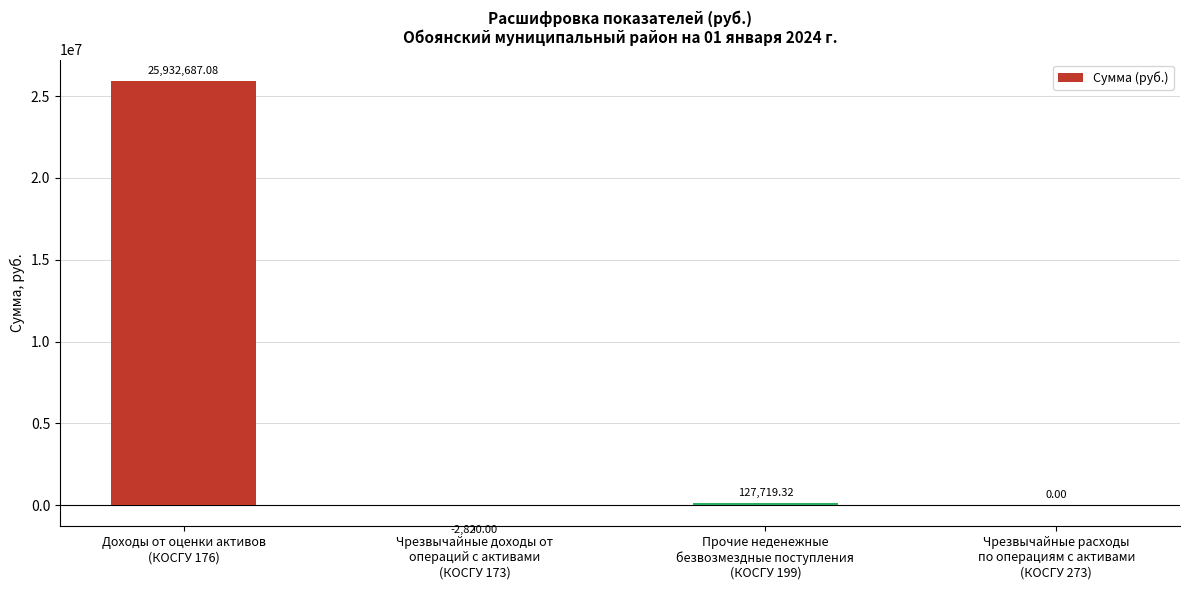

Read the value at Доходы от оценки активов
(КОСГУ 176).

25932687.1